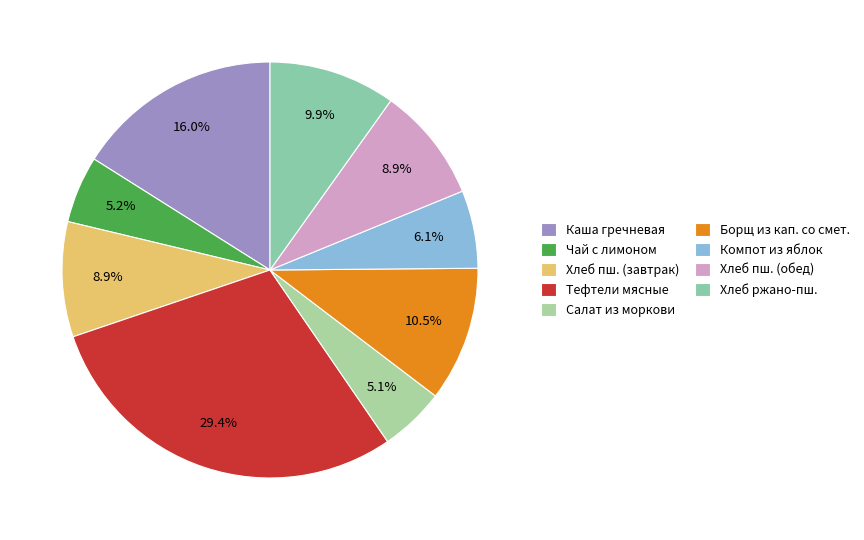

Count the number of slices in the pie.

9